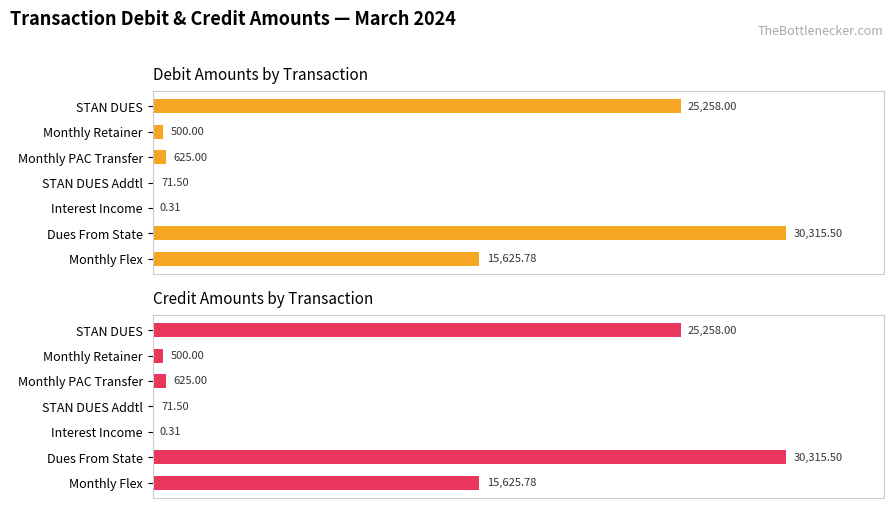

How many bars are there in each group?

2